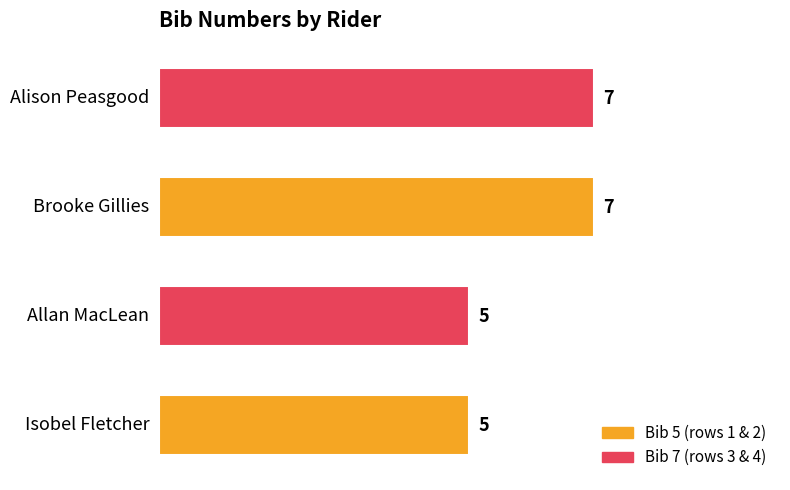

What is the greatest value displayed?

7